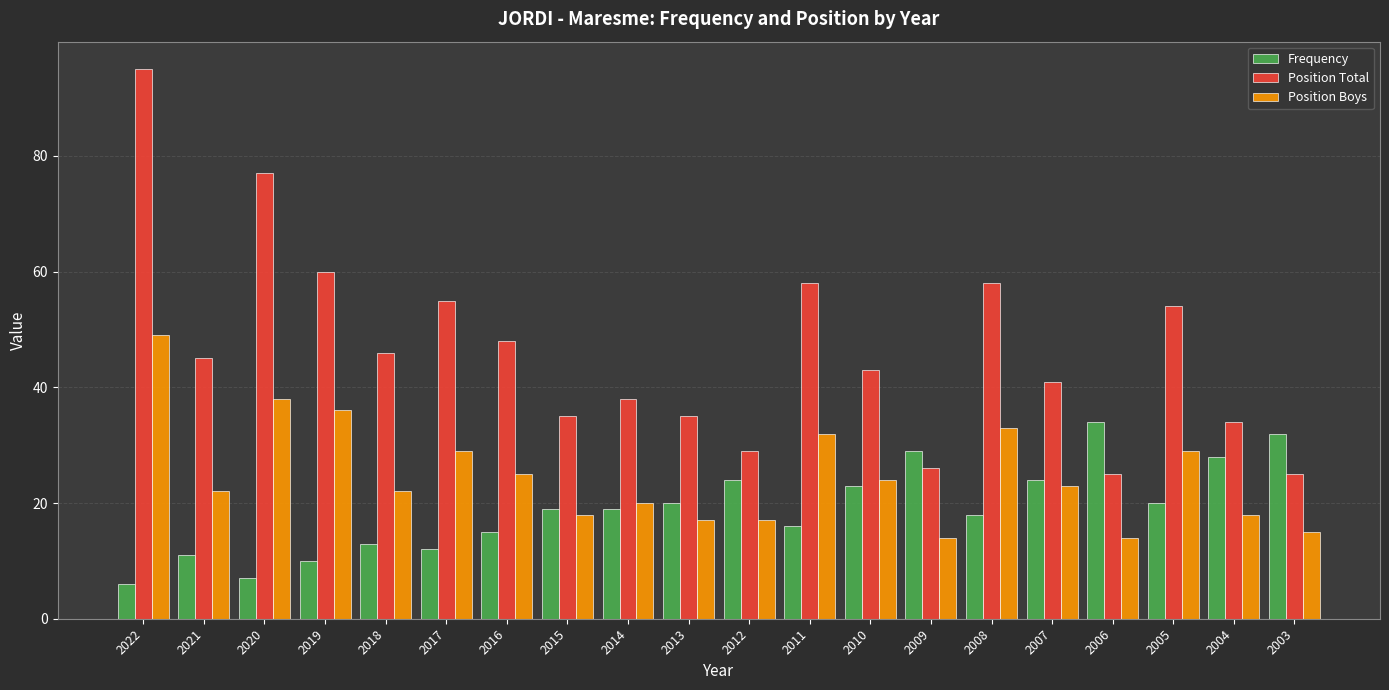

Rank the series at 2008 from highest to lowest value.

Position Total, Position Boys, Frequency